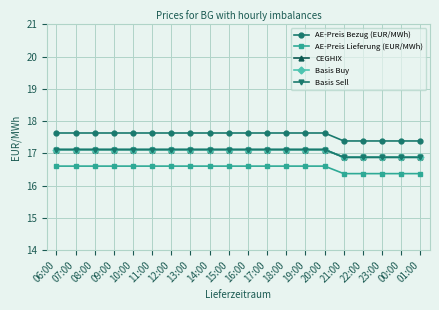

What is the minimum value shown in the chart?

16.4